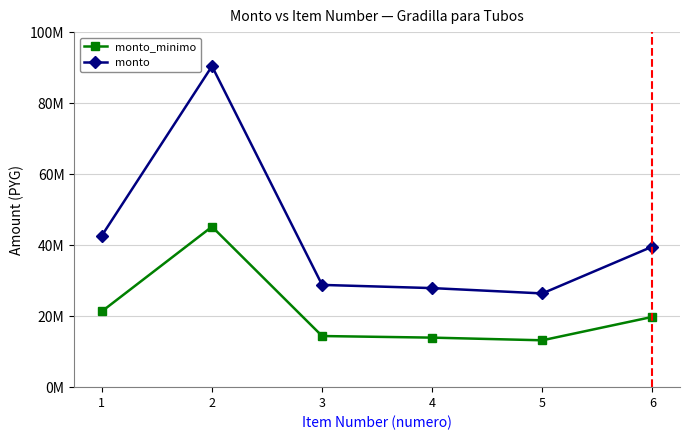

Is this an area chart (filled region under the line)?

No